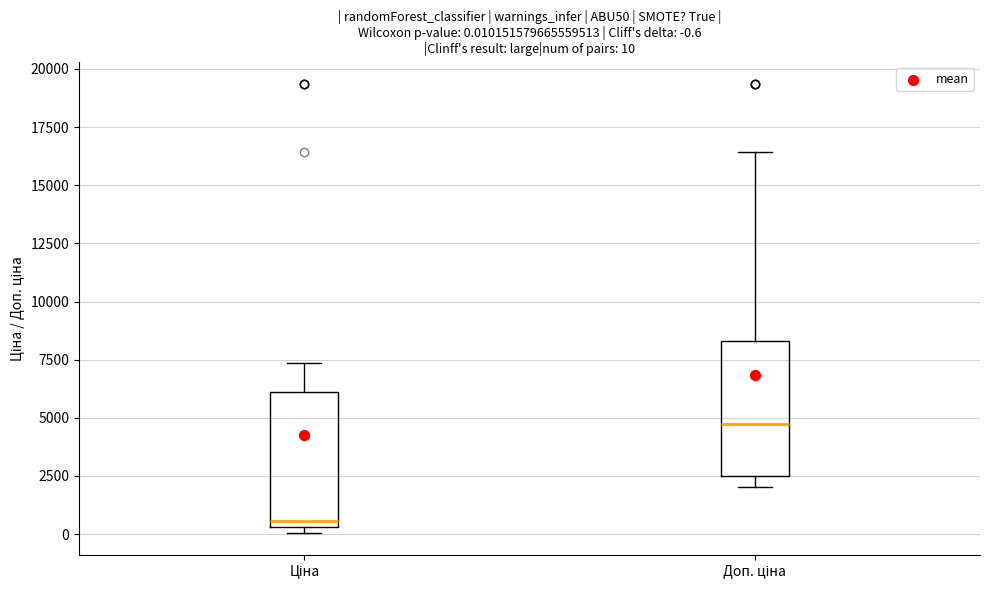

Which box has the highest median line?

Доп. ціна